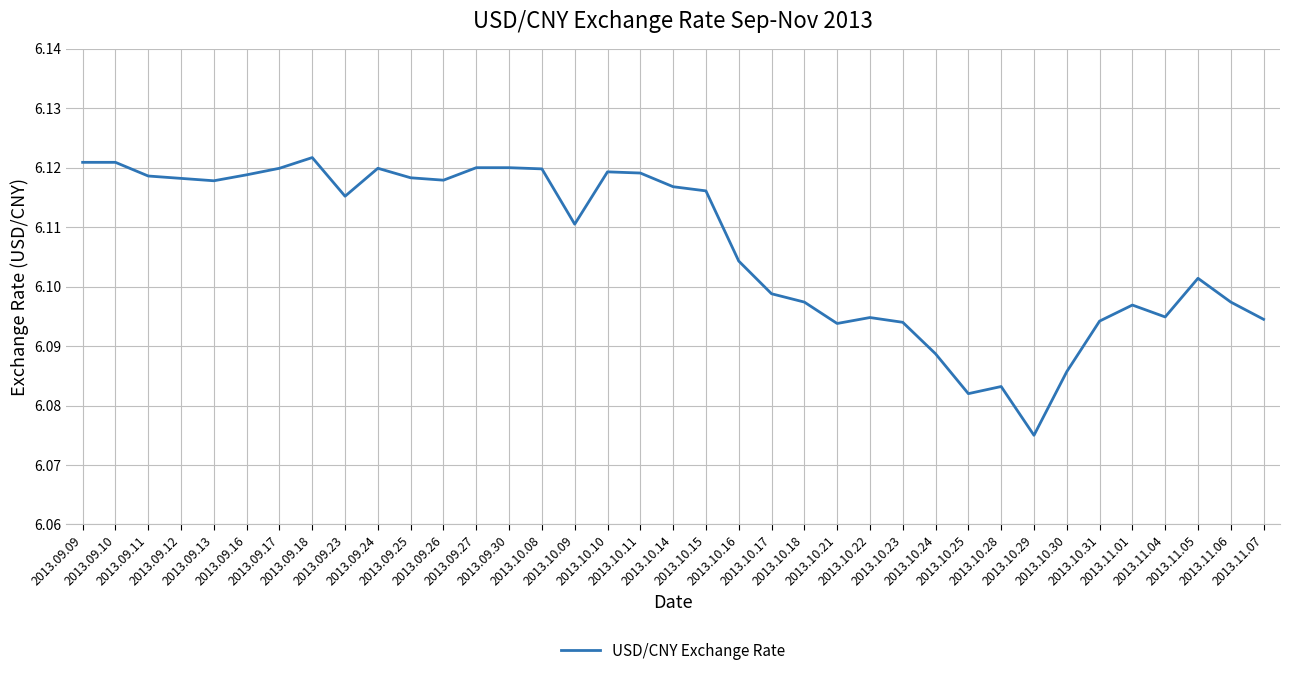

What is the value of the 27th point from the left?

6.1